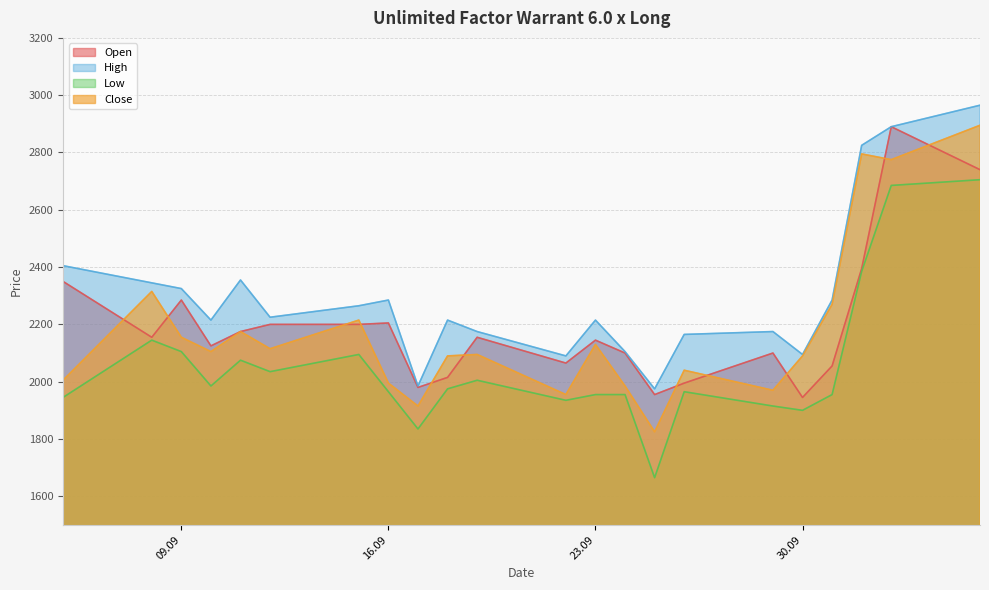

What is the value of the High point at the 11th from the left?

2175